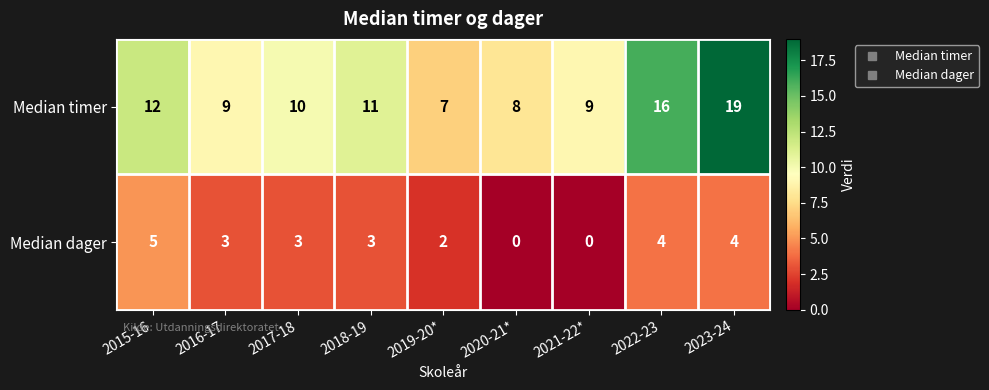

Which series has the largest total across all categories?

Median timer